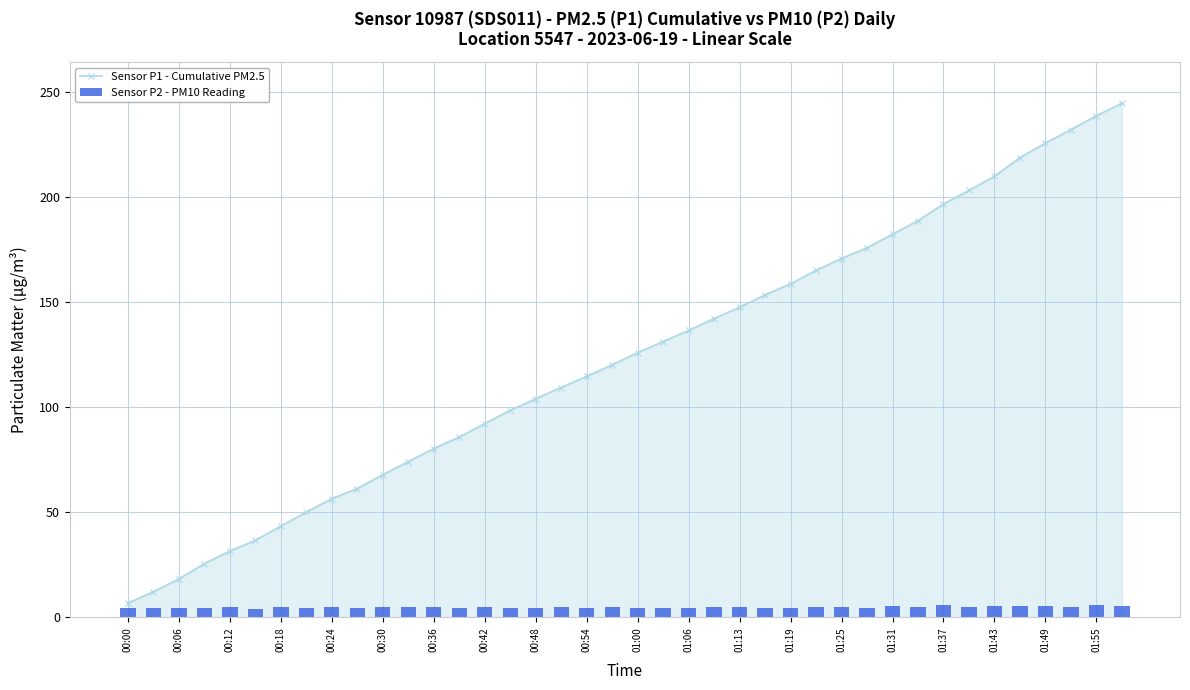

What is the difference between the maximum and minimum values in the Sensor P1 - Cumulative PM2.5 series?

238.0